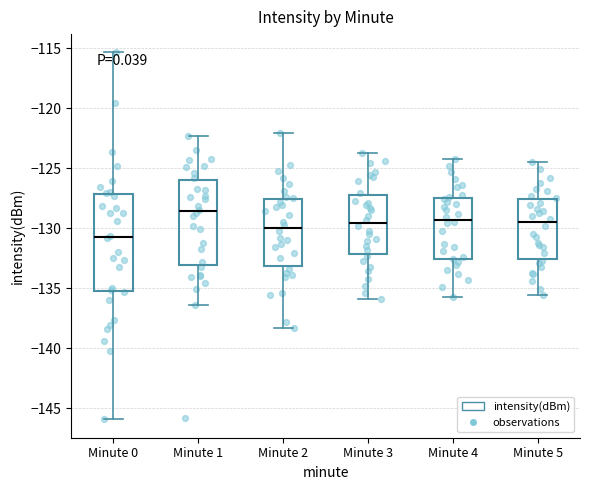

Where is the upper edge of the box for Minute 4 on the y-axis? The values are not printed on the chart, so give them approximately, as read against the axis.

-127.5